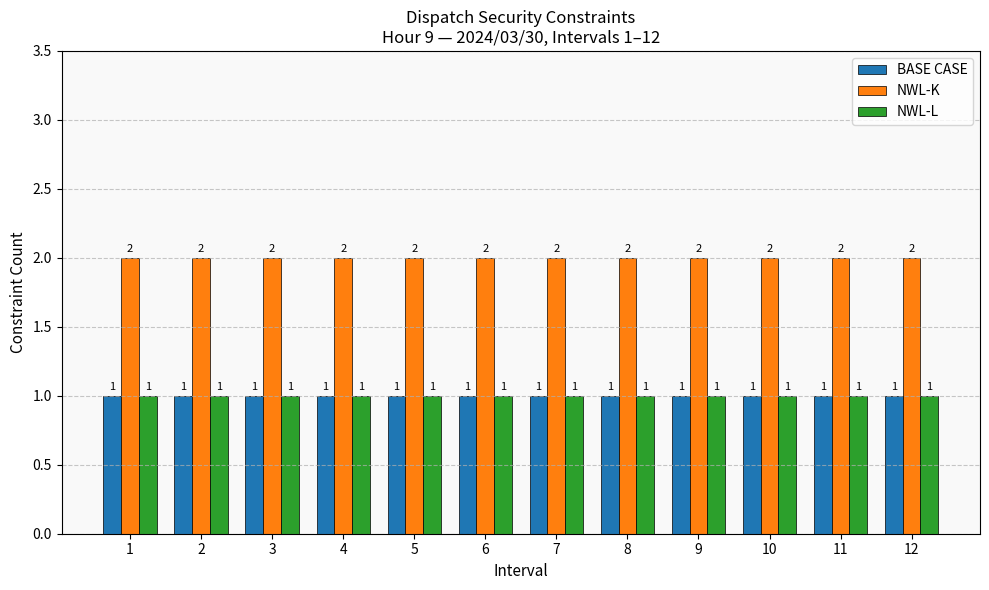

Reading right to left, transcribe all the data shown in this chart.

BASE CASE: 12=1	11=1	10=1	9=1	8=1	7=1	6=1	5=1	4=1	3=1	2=1	1=1
NWL-K: 12=2	11=2	10=2	9=2	8=2	7=2	6=2	5=2	4=2	3=2	2=2	1=2
NWL-L: 12=1	11=1	10=1	9=1	8=1	7=1	6=1	5=1	4=1	3=1	2=1	1=1